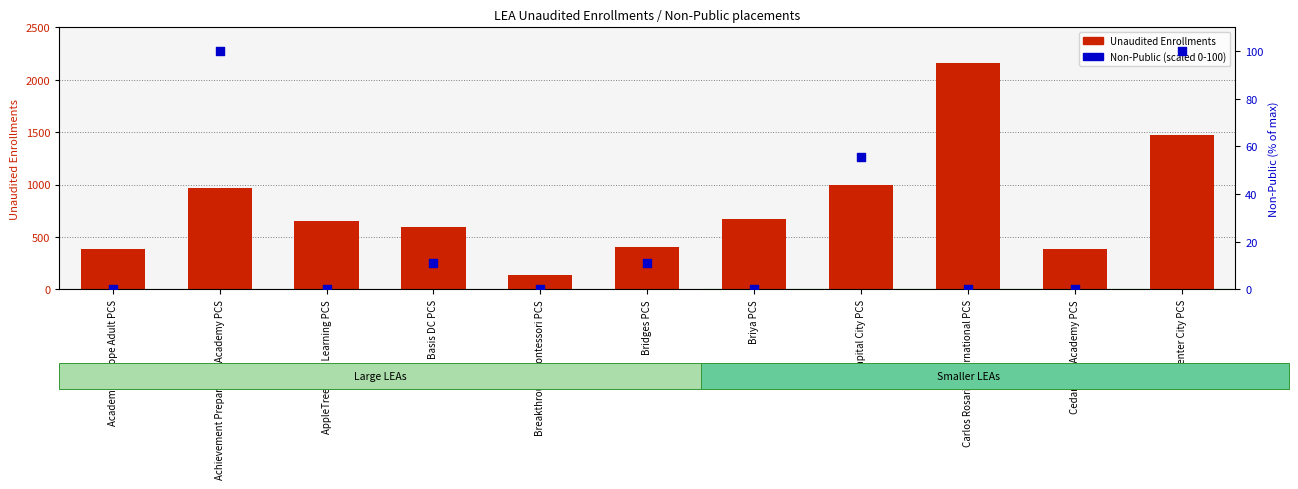

Which series contains the highest Y value?

Unaudited Enrollments